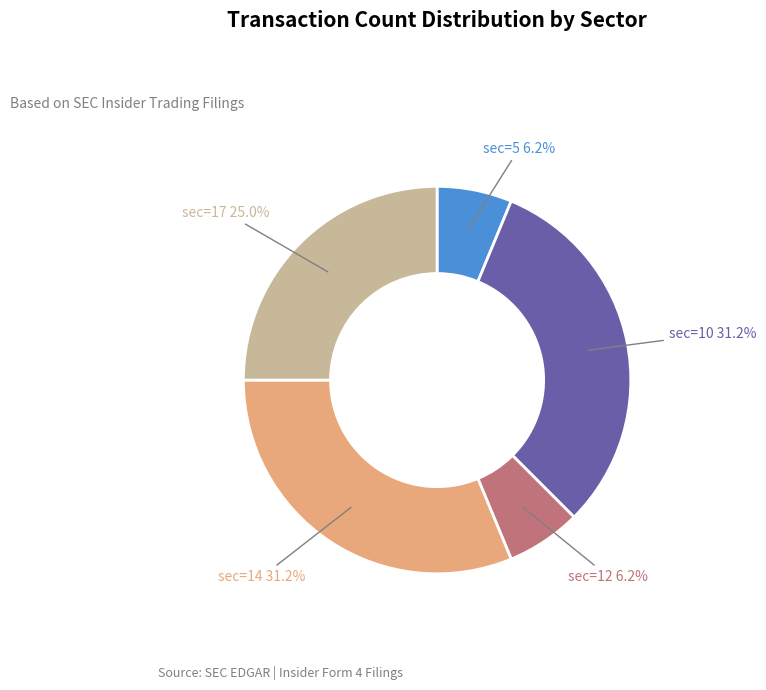

Is there any slice that represents more than half of the pie?

No